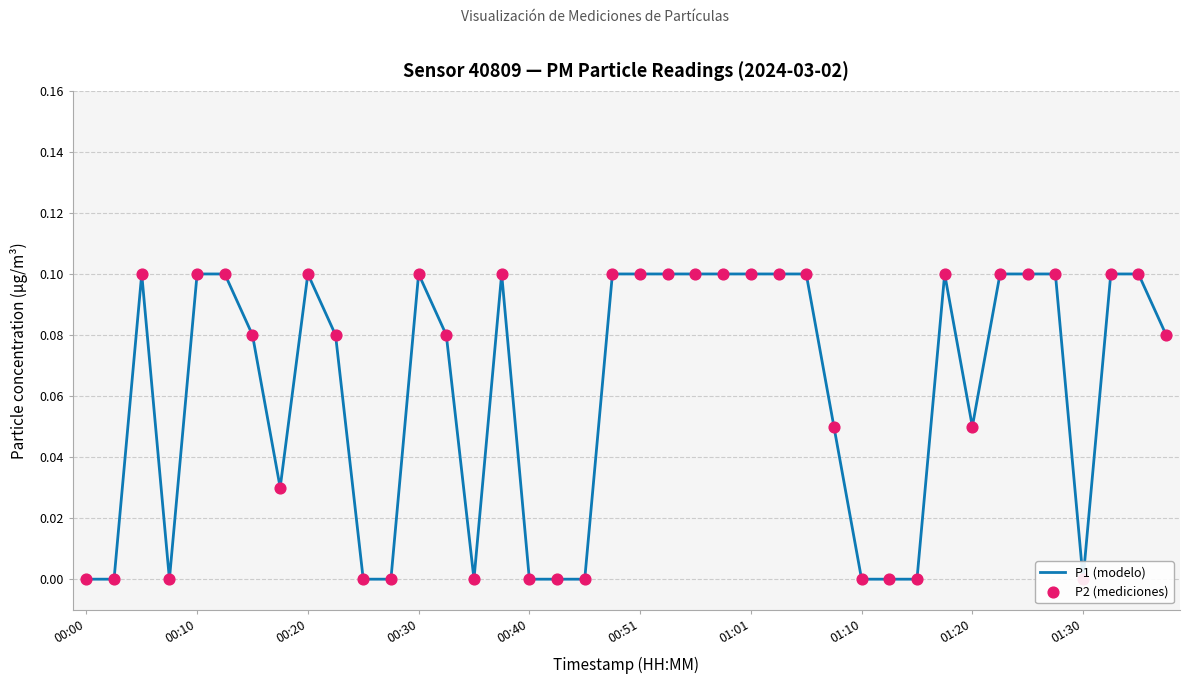

Which series has the largest total across all categories?

P1 (modelo)